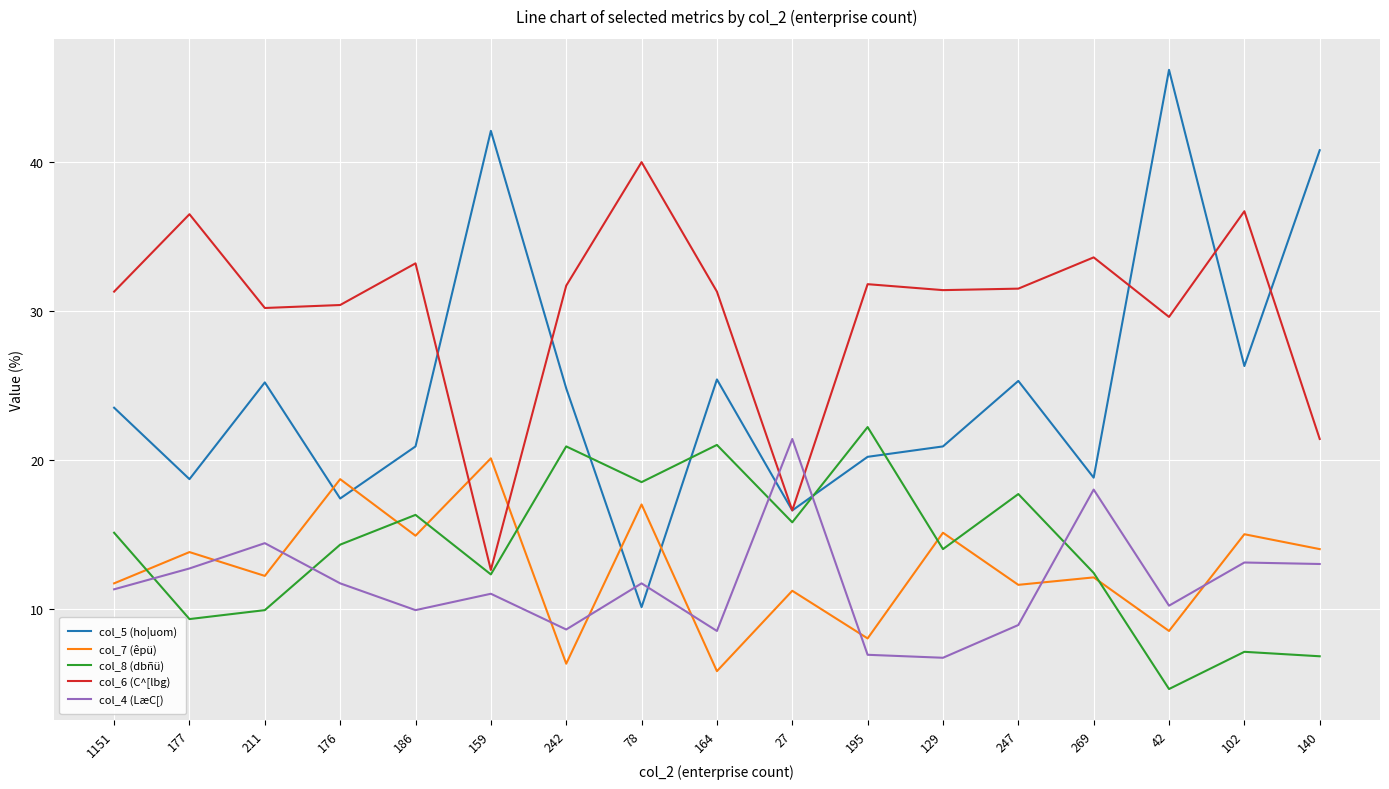

How many times do col_5 (ho|uom) and col_8 (dbñü) cross each other?

4